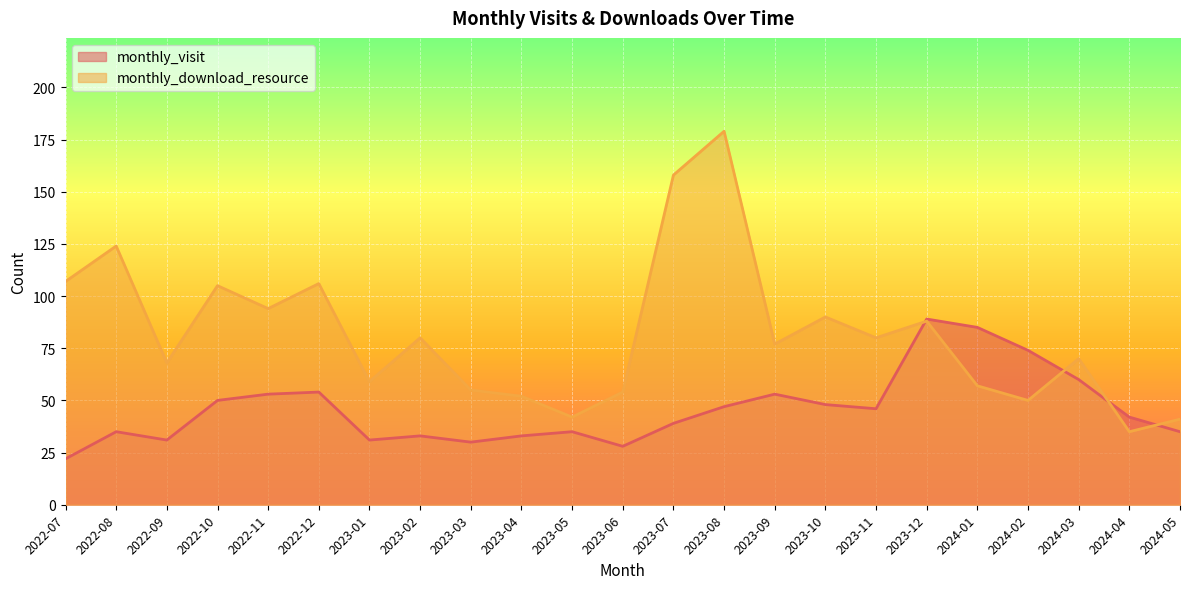

Which series has the widest spread of values?

monthly_download_resource